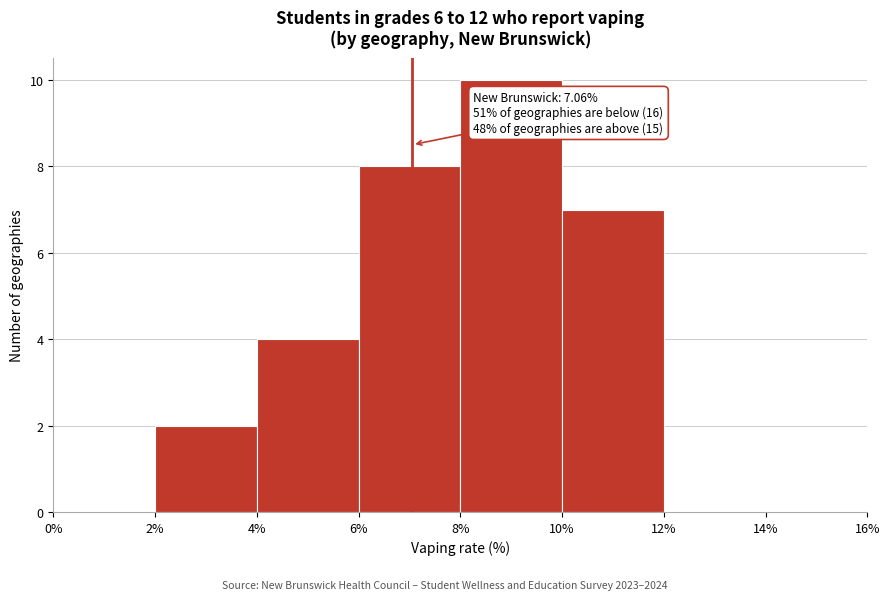

Which range on the x-axis has the tallest bar?

8% to 10%